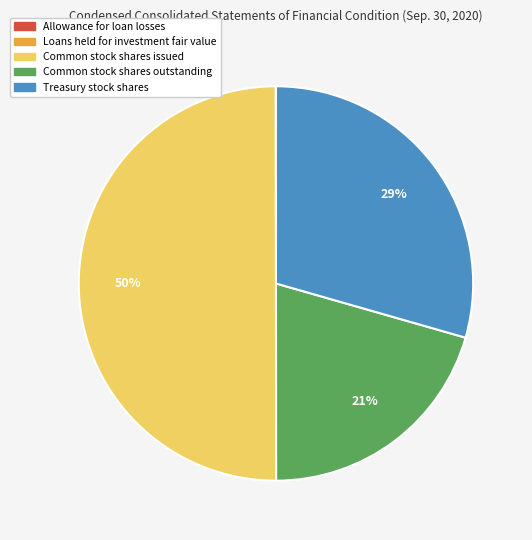

Does Common stock shares outstanding represent more than half of the total?

No